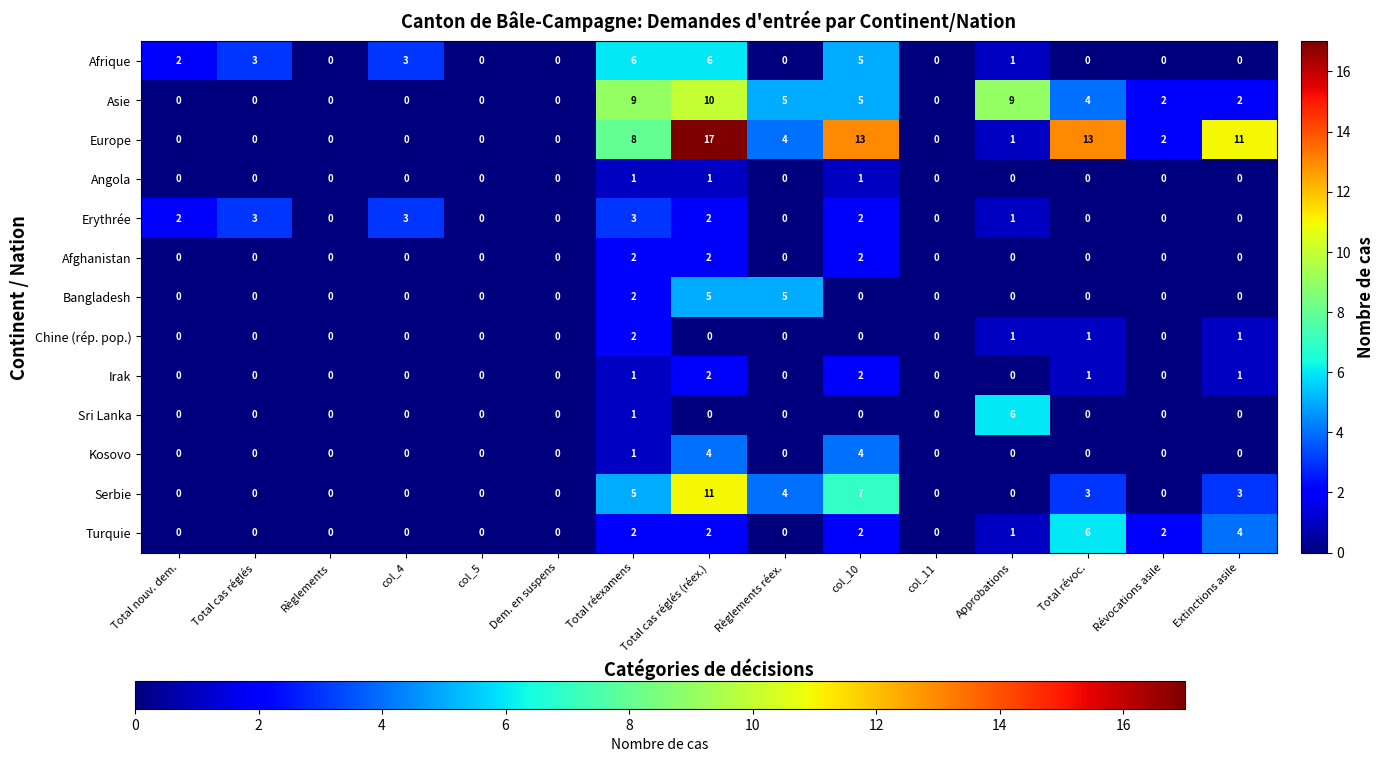

Read the Afrique value at col_4.

3